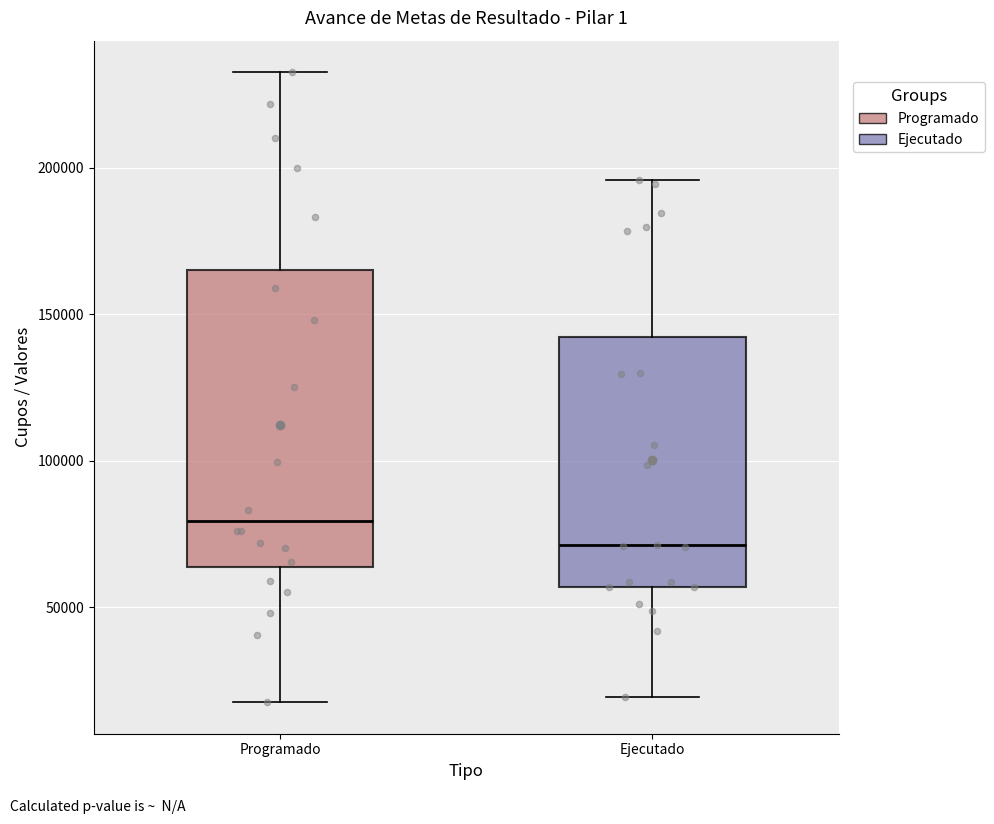

Where is the upper edge of the box for Ejecutado on the y-axis? The values are not printed on the chart, so give them approximately, as read against the axis.

140000